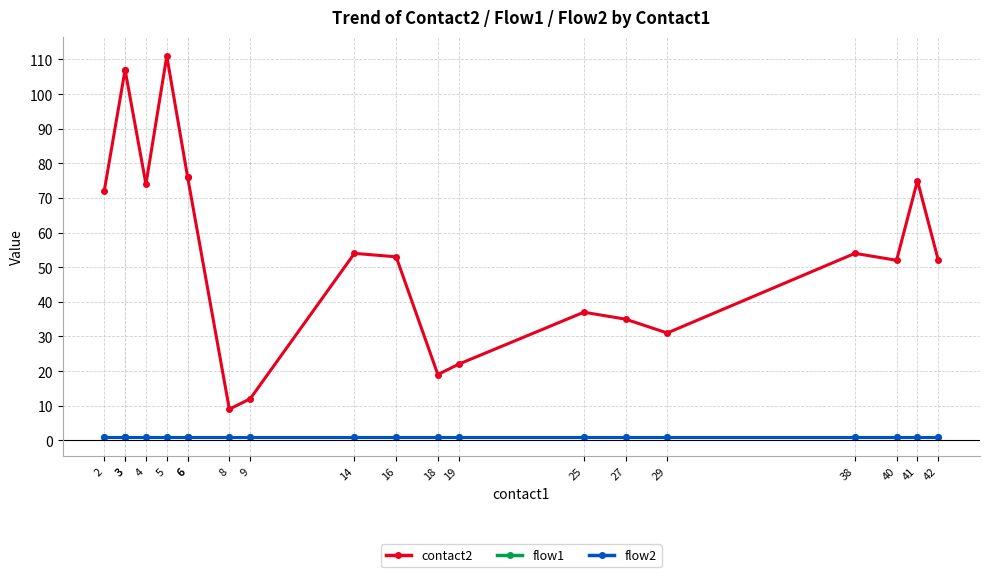

Which category has the lowest value in the flow2 series?

2